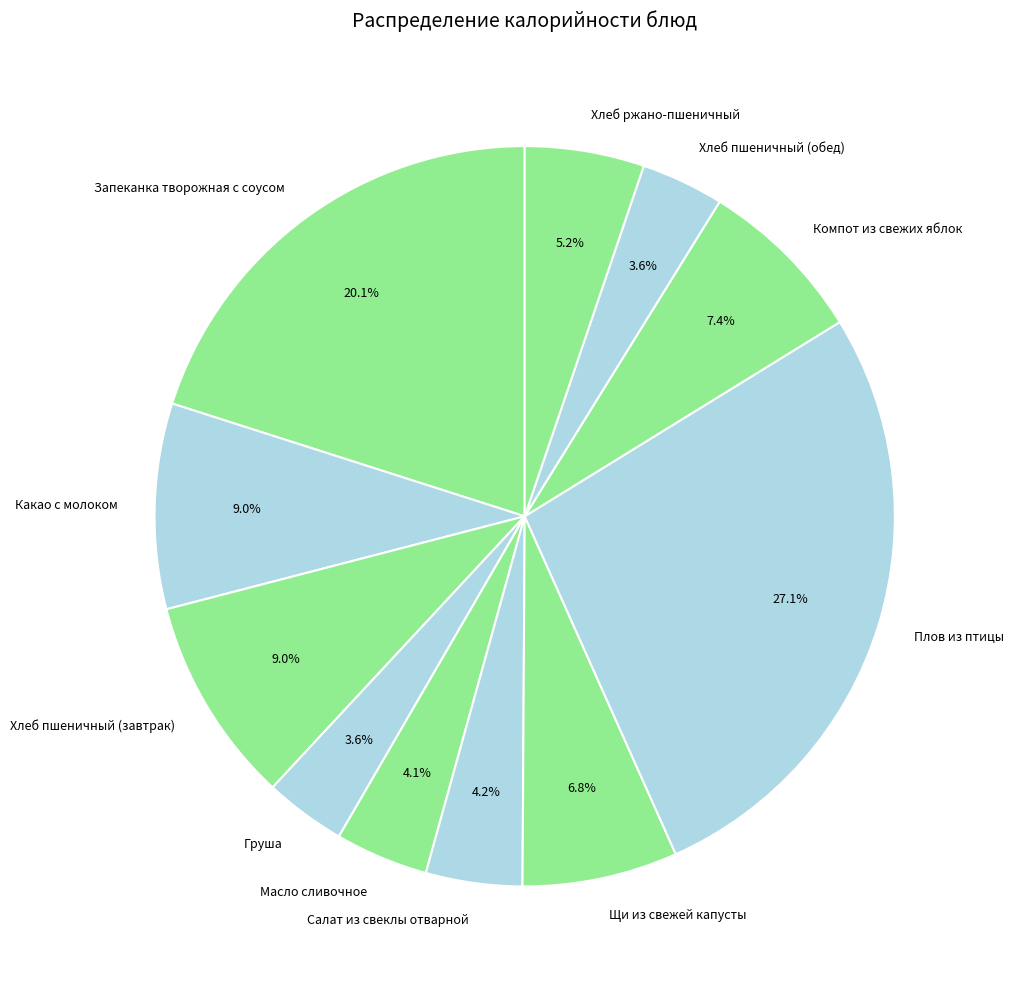

Which slice is the largest?

Плов из птицы